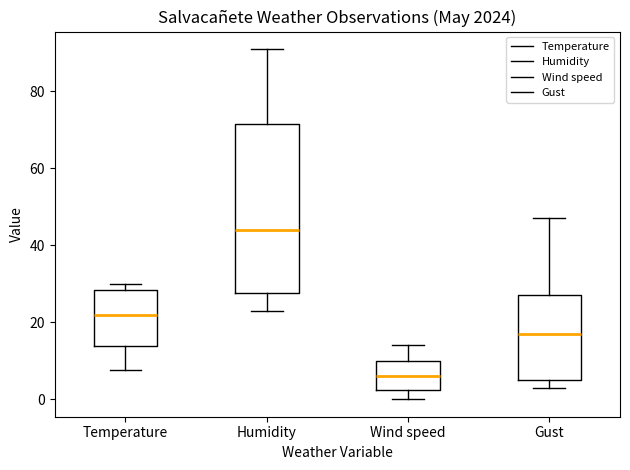

Reading left to right, transcribe this box plot: for each box, give where its median line is, the range the box spans, and where its two whiskers end, as read against the y-axis. The values are not printed on the chart, so give them approximately, as read against the axis.

Temperature: median 22, box 14 to 28, whiskers 8 to 30
Humidity: median 44, box 28 to 72, whiskers 24 to 92
Wind speed: median 6, box 2 to 10, whiskers 0 to 14
Gust: median 18, box 6 to 28, whiskers 4 to 48